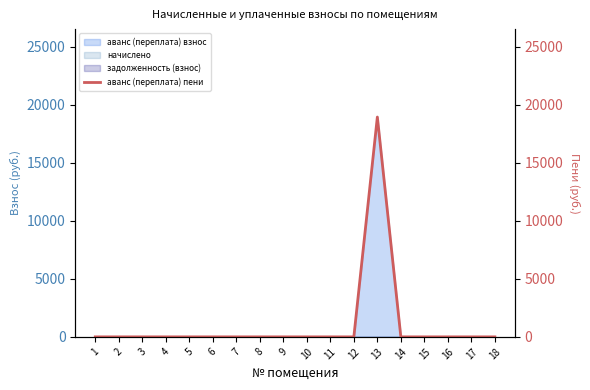

Rank the categories by value from lowest to highest.

1, 2, 3, 4, 5, 6, 7, 8, 9, 10, 11, 12, 14, 15, 16, 17, 18, 13